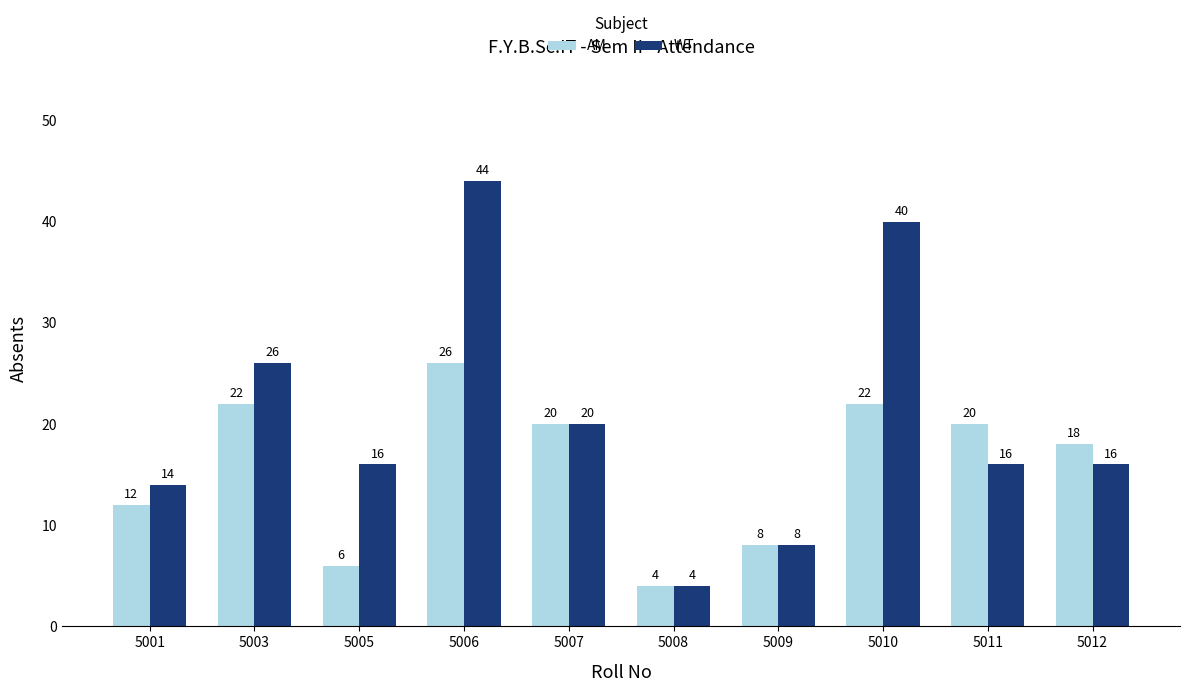

The value of AM at 5009 is 5. True or false?

False